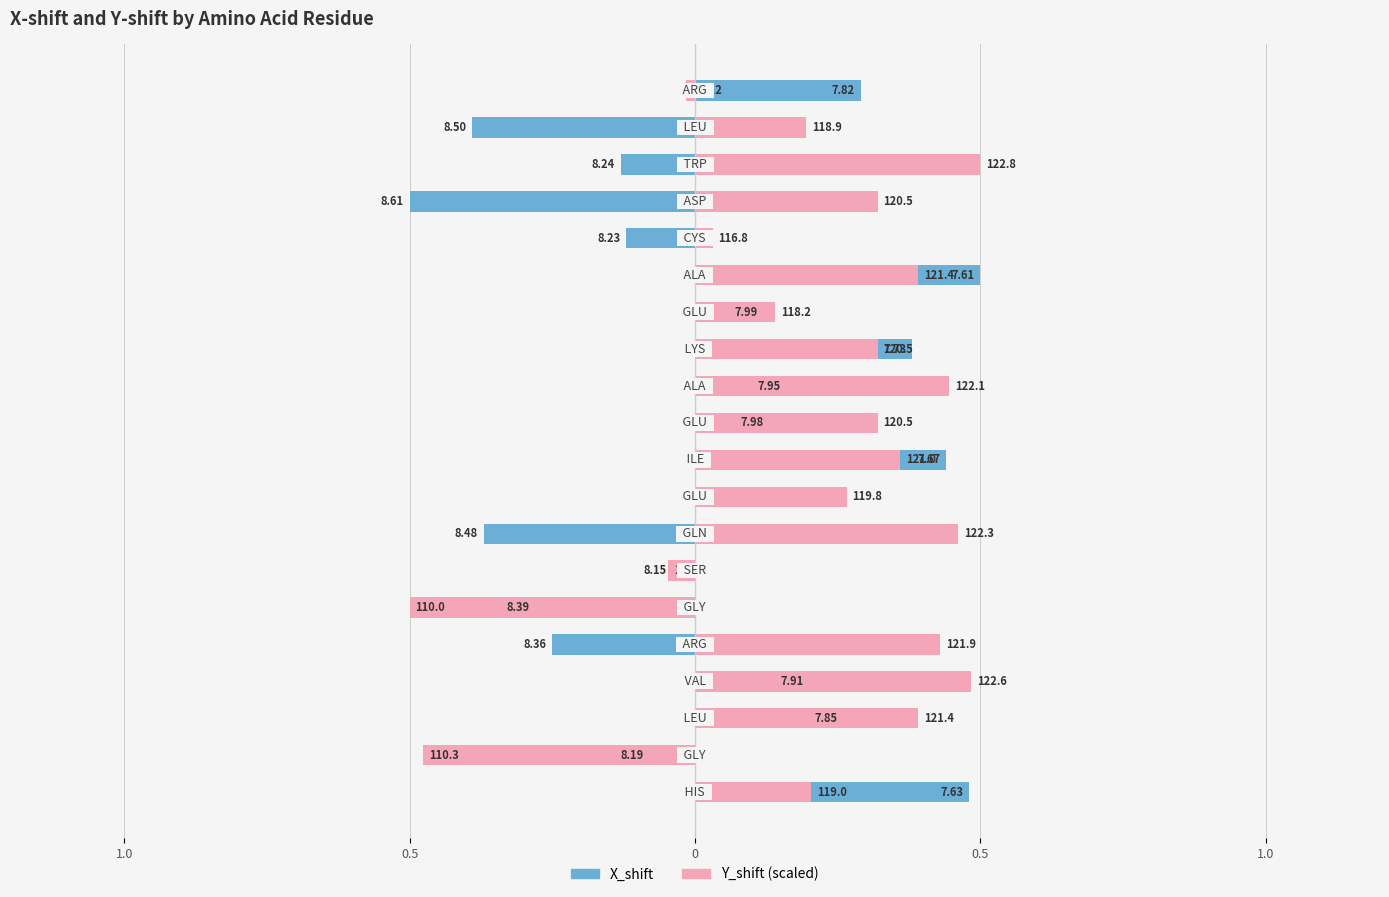

Reading right to left, what are all the values shown in this chart?

X_shift: 0.3	-0.4	-0.1	-0.5	-0.1	0.5	0.1	0.4	0.2	0.1	0.4	0.0	-0.4	-0.0	-0.3	-0.2	0.2	0.3	-0.1	0.5
Y_shift (scaled): -0.0	0.2	0.5	0.3	0.0	0.4	0.1	0.3	0.4	0.3	0.4	0.3	0.5	-0.0	-0.5	0.4	0.5	0.4	-0.5	0.2